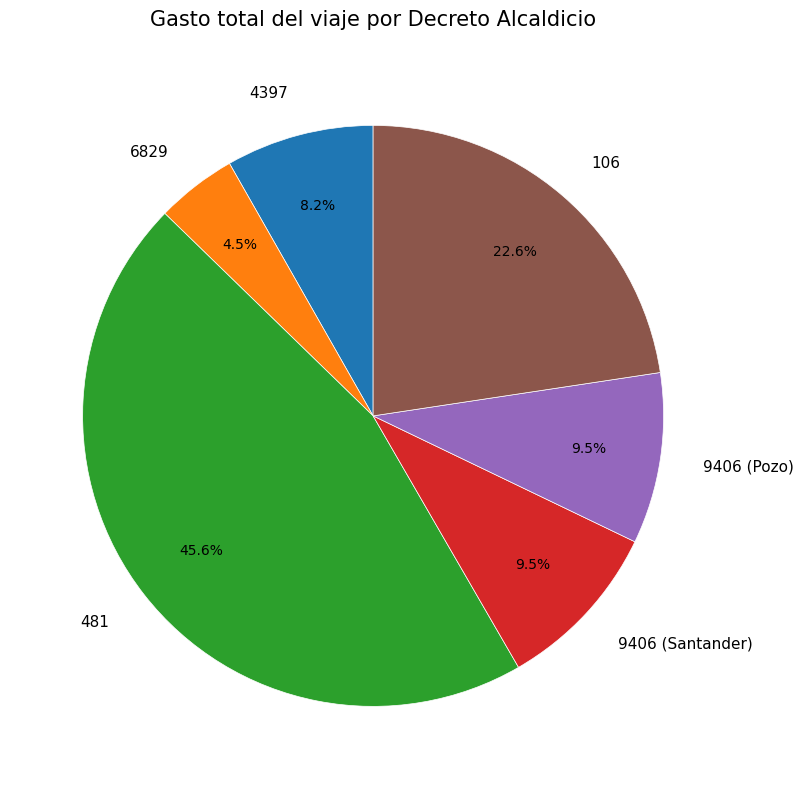

To the nearest percent, what is the combined percentage of 6829 and 4397?

13%